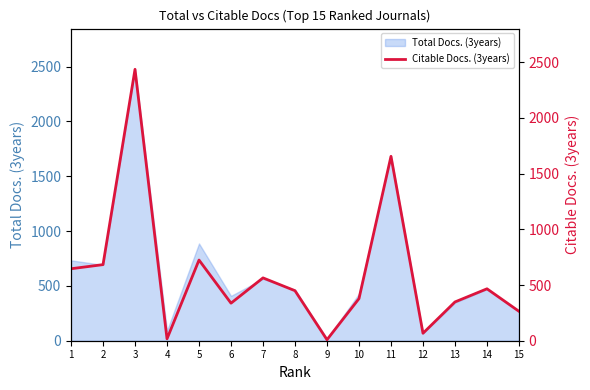

List the labels in order of value, largest first.

3, 11, 5, 2, 1, 7, 14, 8, 10, 13, 6, 15, 12, 4, 9